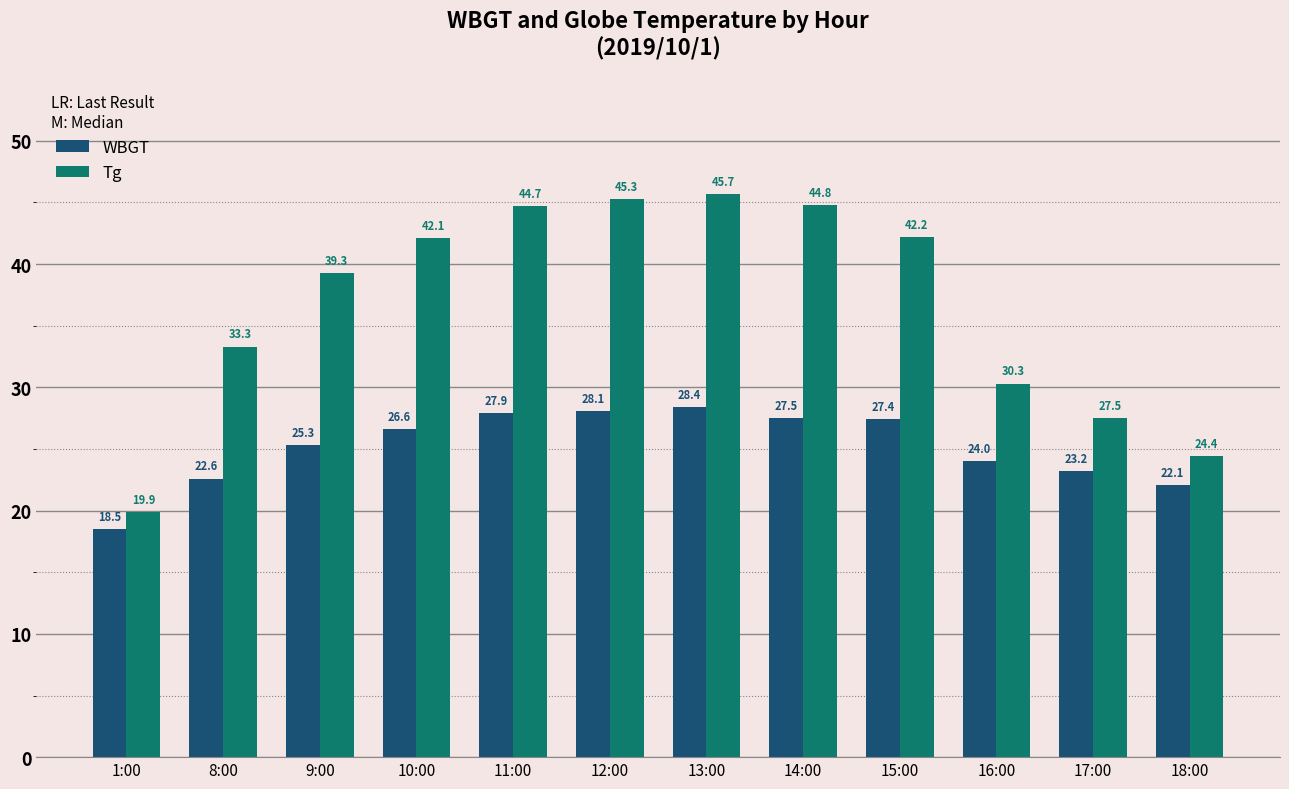

At which category is the sum across all series the highest?

13:00